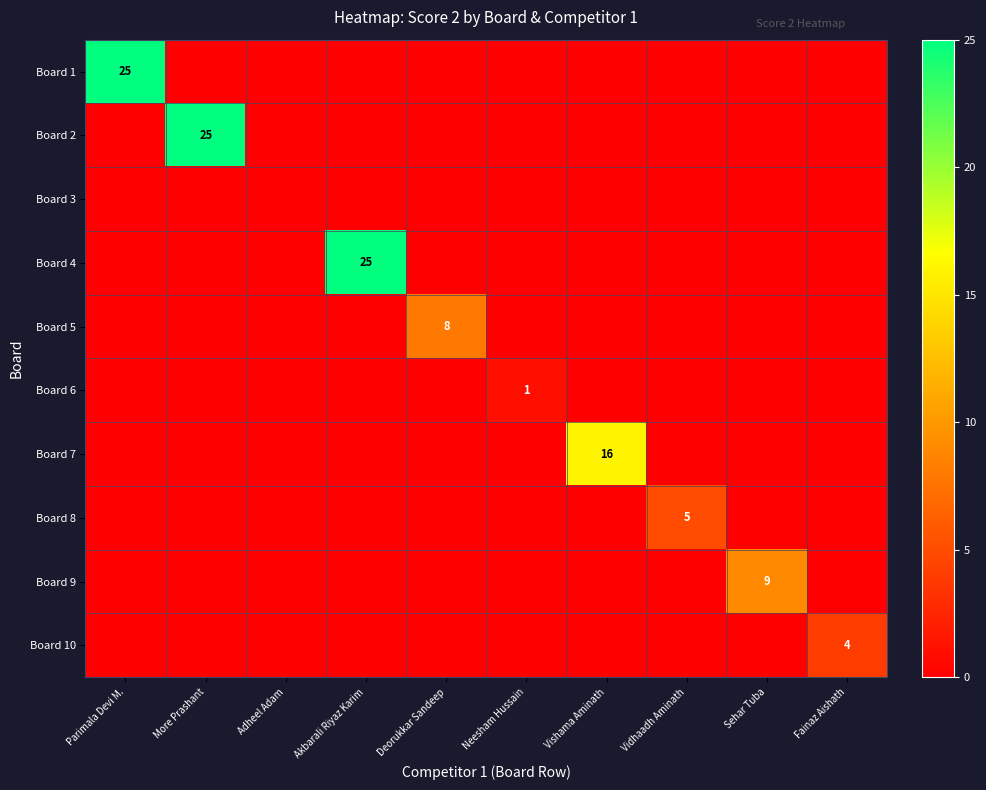

At how many categories does at least one series exceed 10?

4